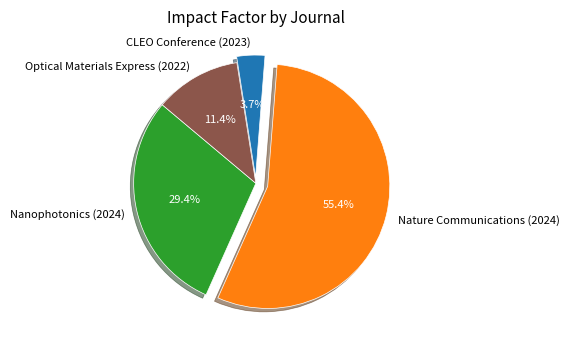

Approximately how many times larger is the value at Nature Communications (2024) compared to Optical Materials Express (2022)?

4.9